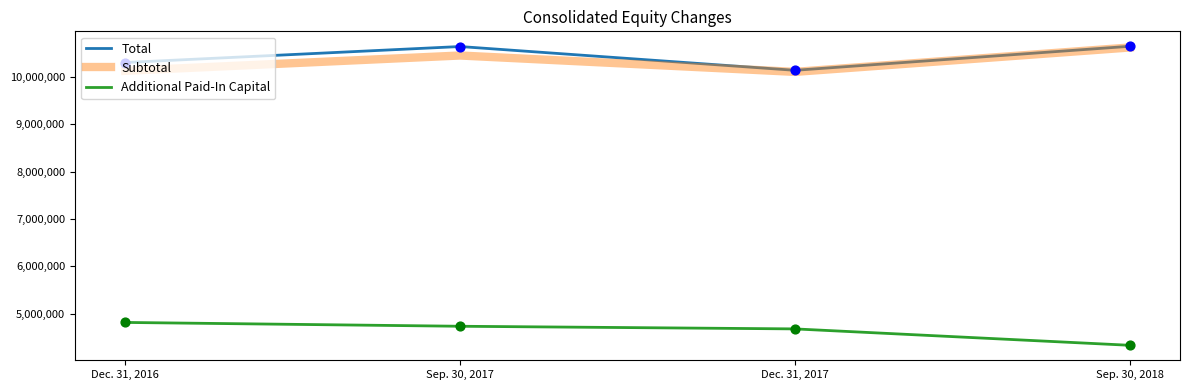

At how many categories does at least one series exceed 6329702?

4